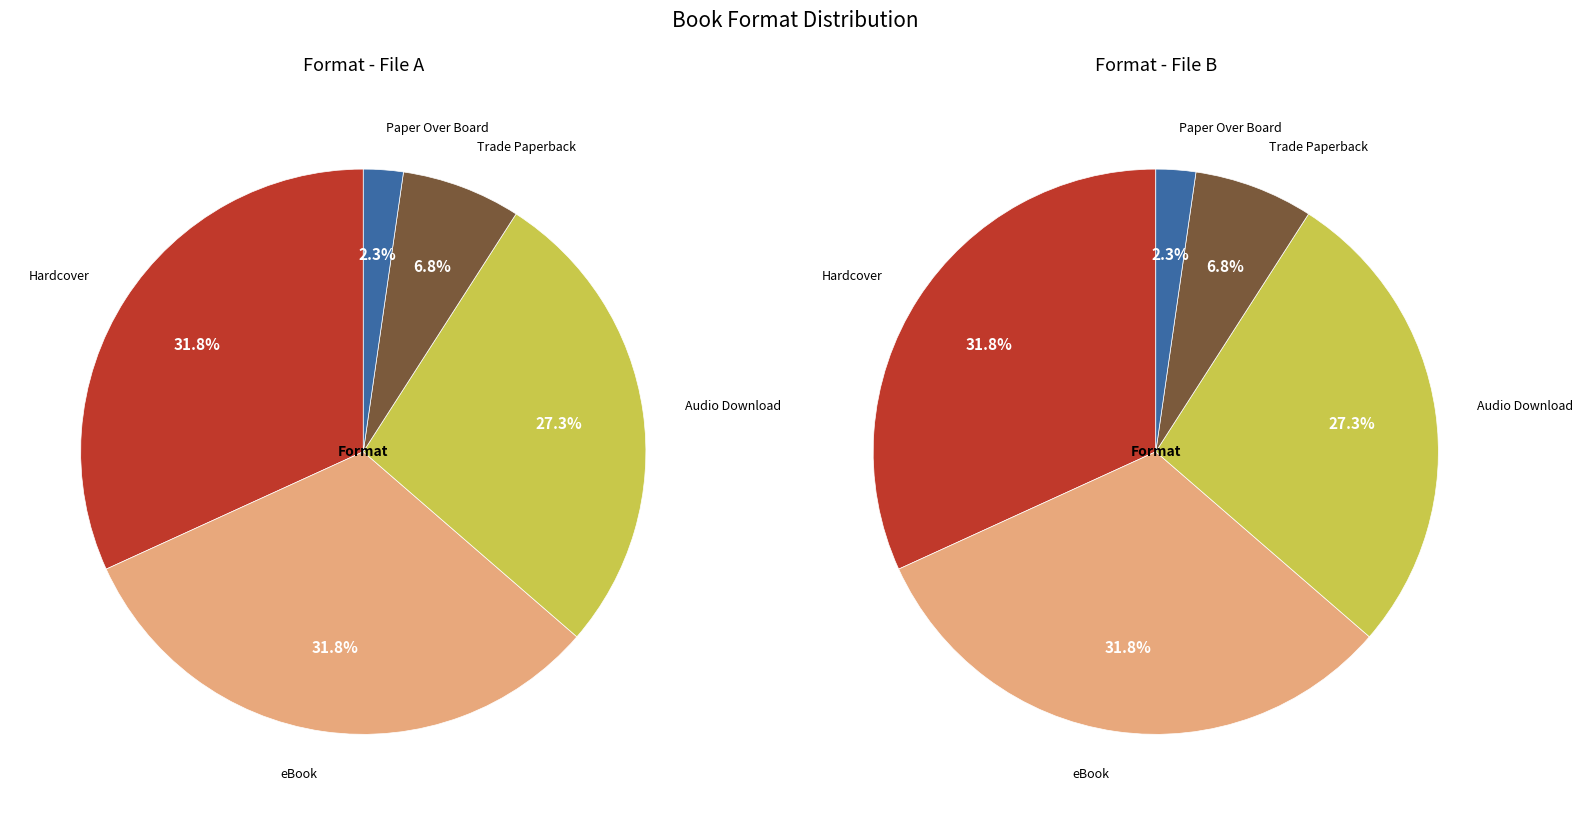

Which category has the biggest portion of the pie?

Hardcover